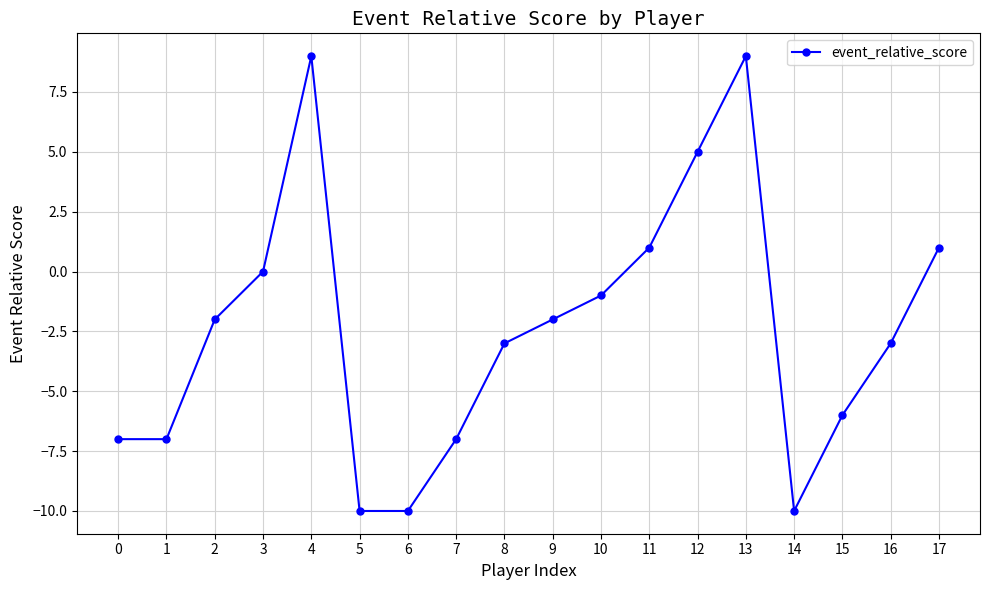

What is the average value?

-2